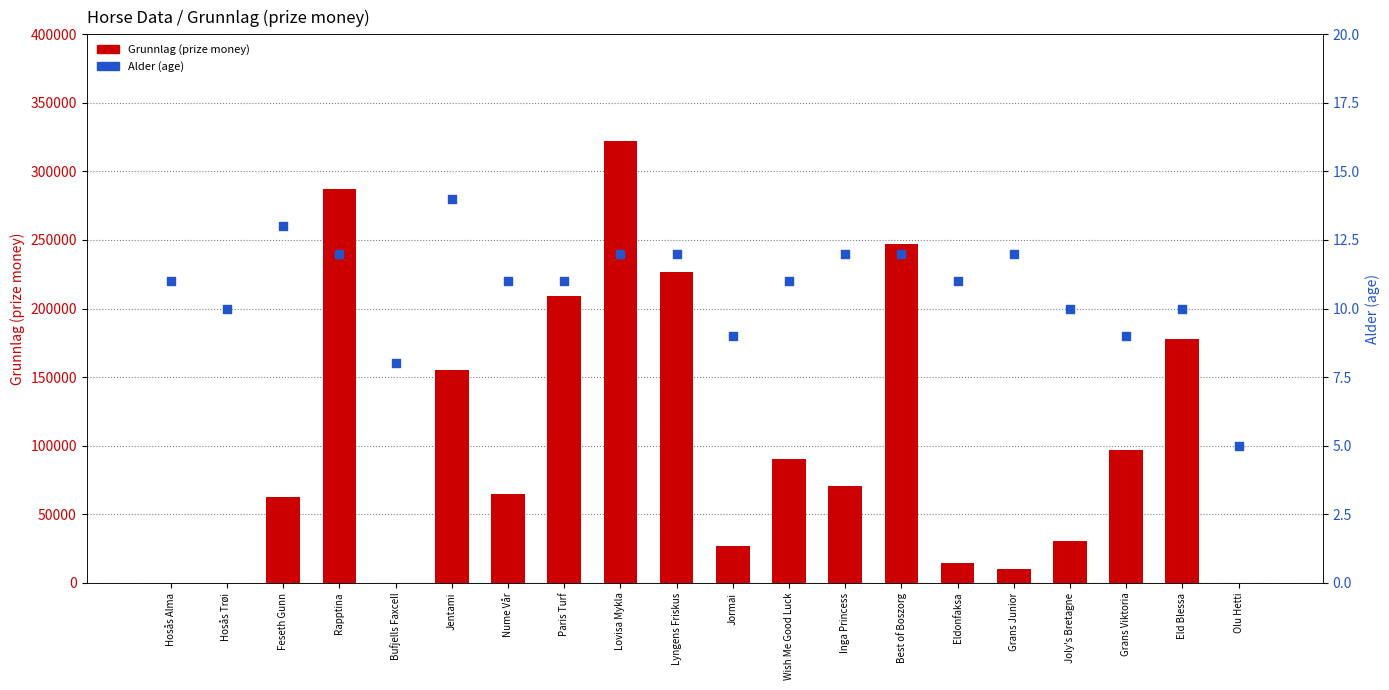

Which series has the largest total across all categories?

Grunnlag (prize money)